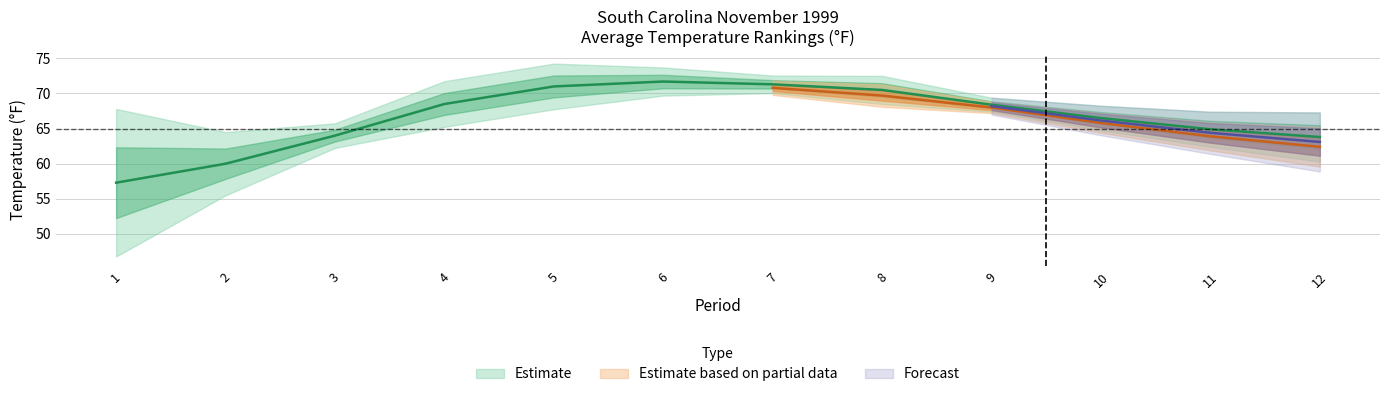

What is the sum of all Value values?

797.9